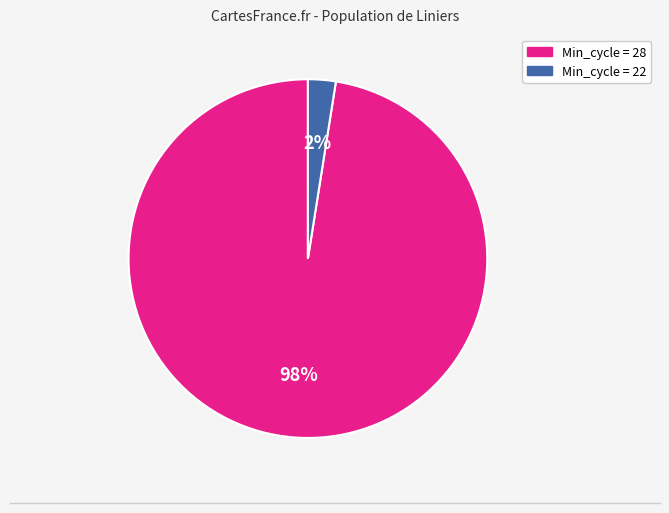

Is there any slice that represents more than half of the pie?

Yes